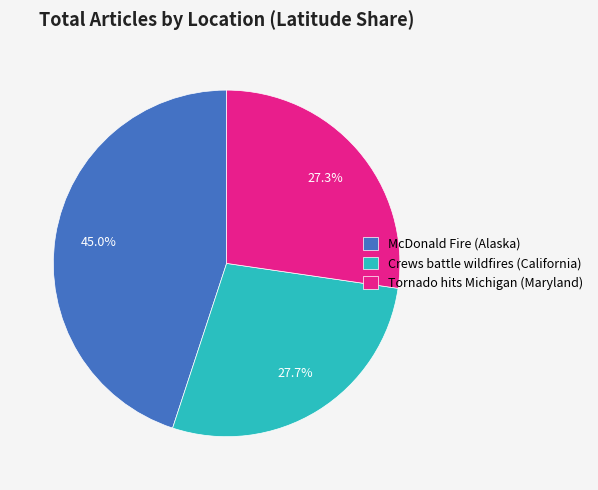

Which slice is the largest?

McDonald Fire (Alaska)